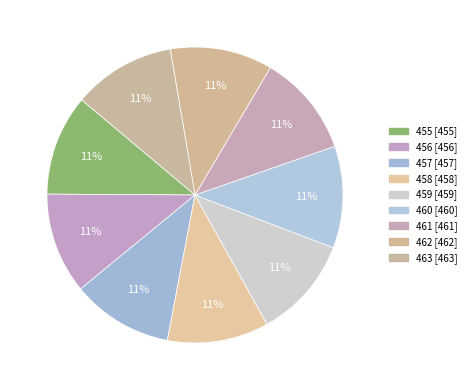

To the nearest percent, what percentage of the pie is 458?

11%